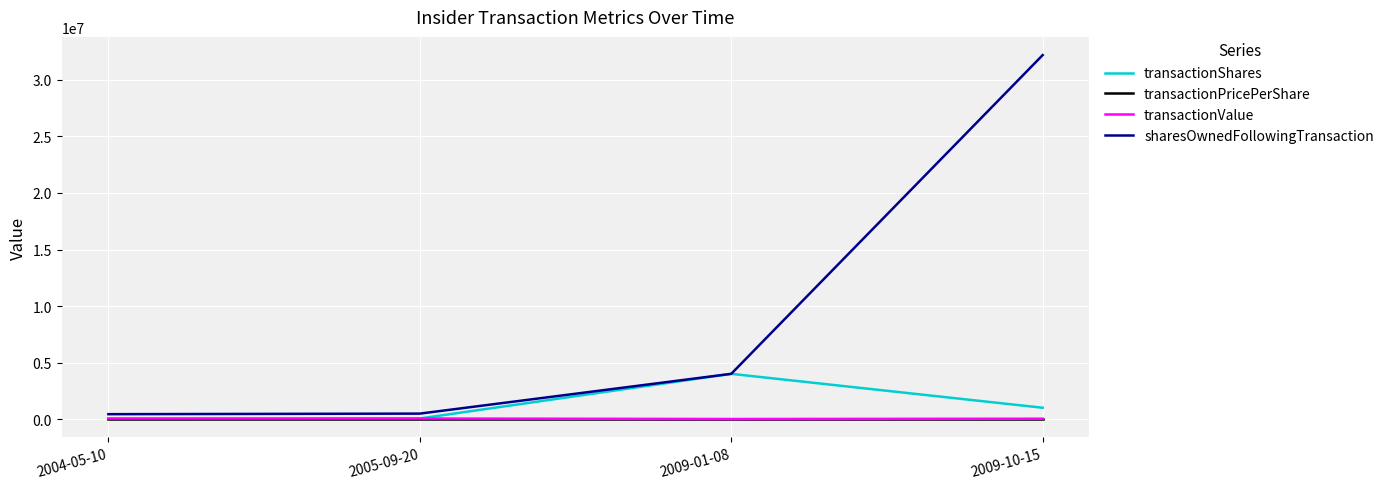

How many distinct data groups are displayed?

4